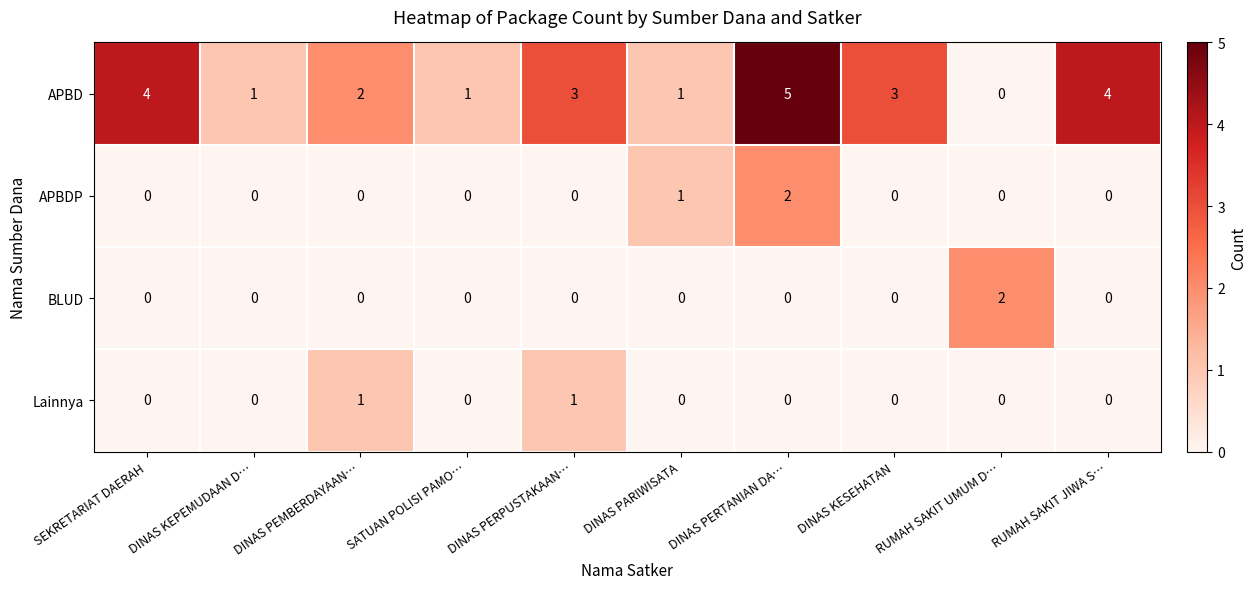

The value of BLUD at DINAS PERTANIAN DA… is 0. True or false?

True